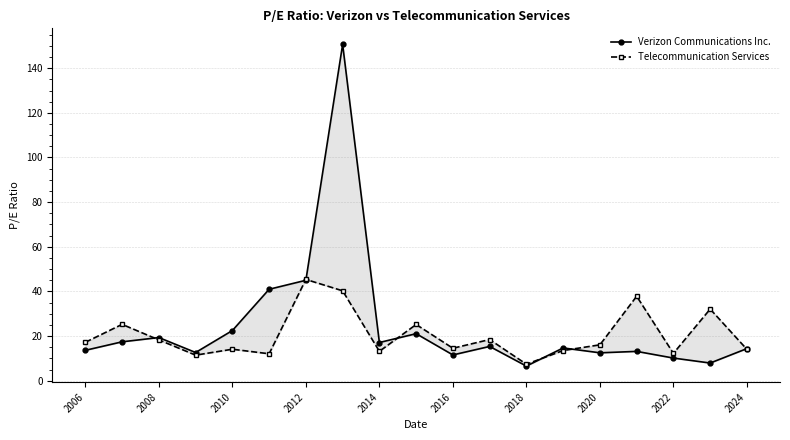

What is the value of the Verizon Communications Inc. point at the 17th from the left?

10.1